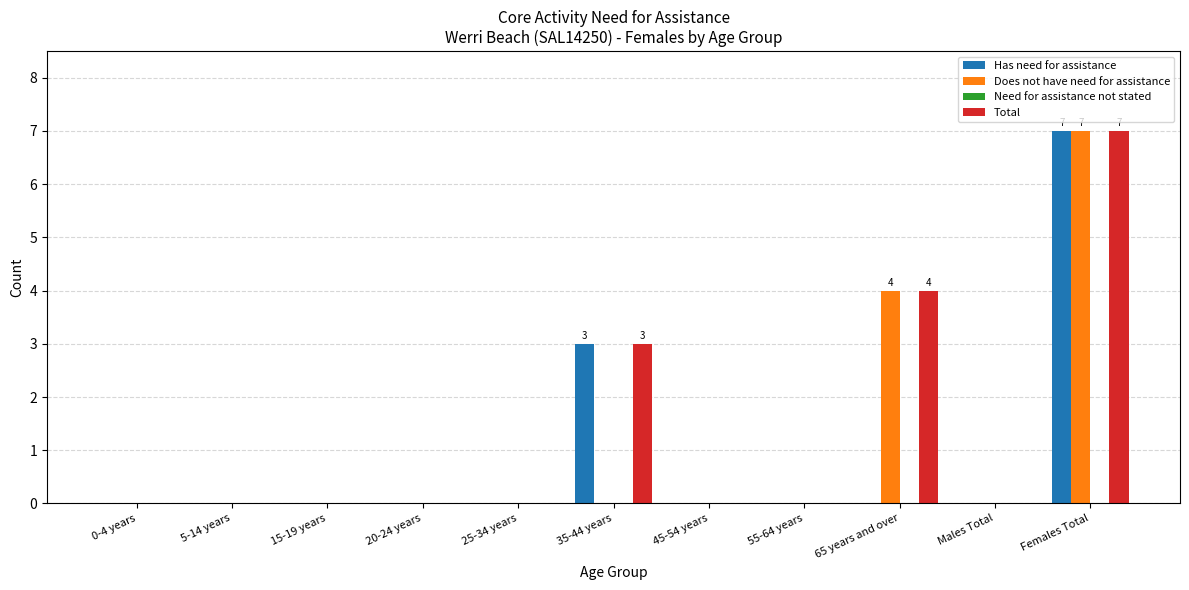

At which category does the chart reach its peak across all series?

Females Total